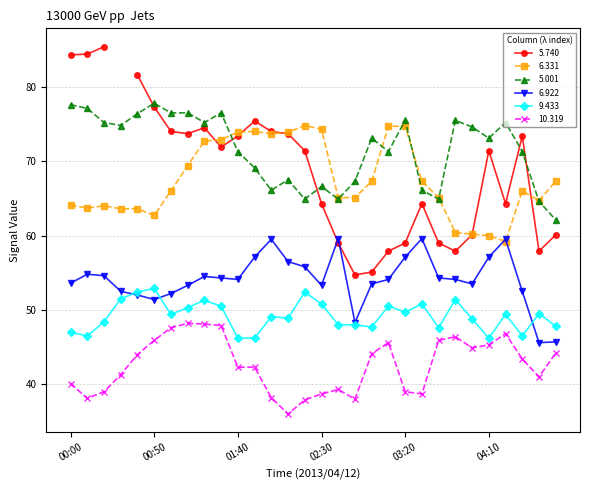

How many categories are shown in the chart?

30